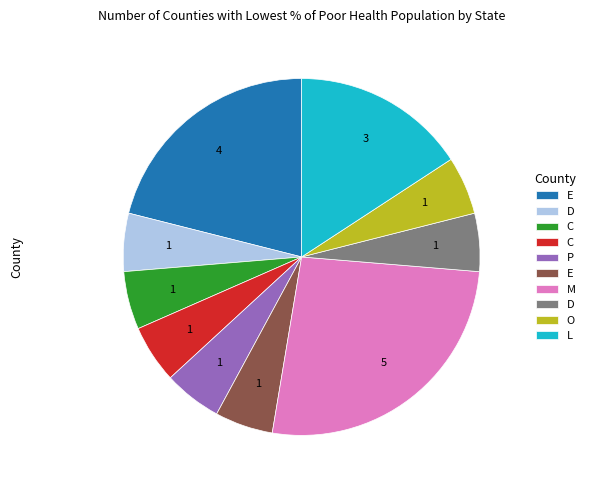

Is there any slice that represents more than half of the pie?

No